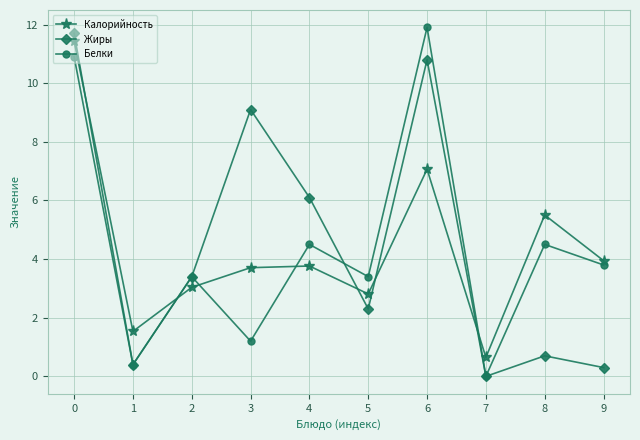

True or false: Белки has a value of 1.2 at 3.

True